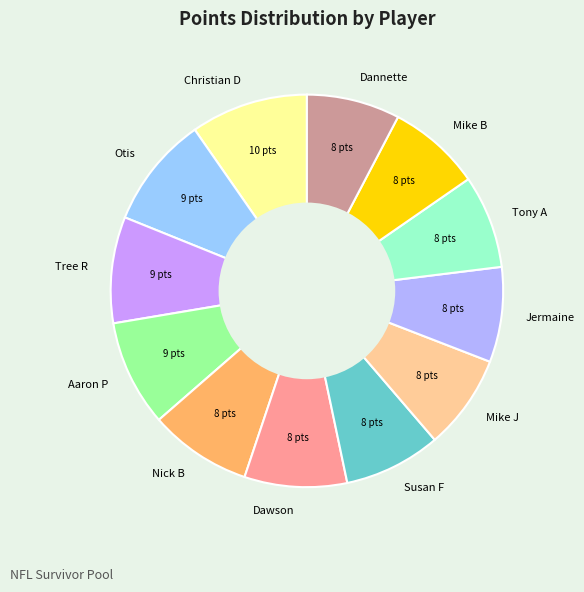

Is there a majority slice in this chart?

No